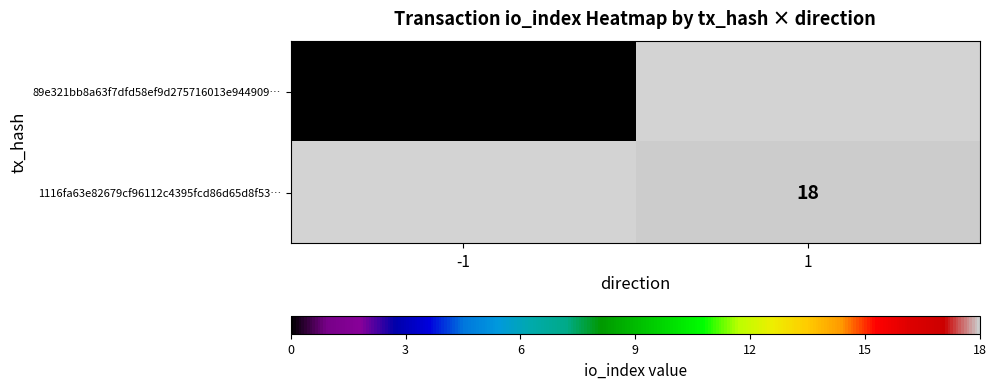

At how many categories does at least one series exceed 14?

1